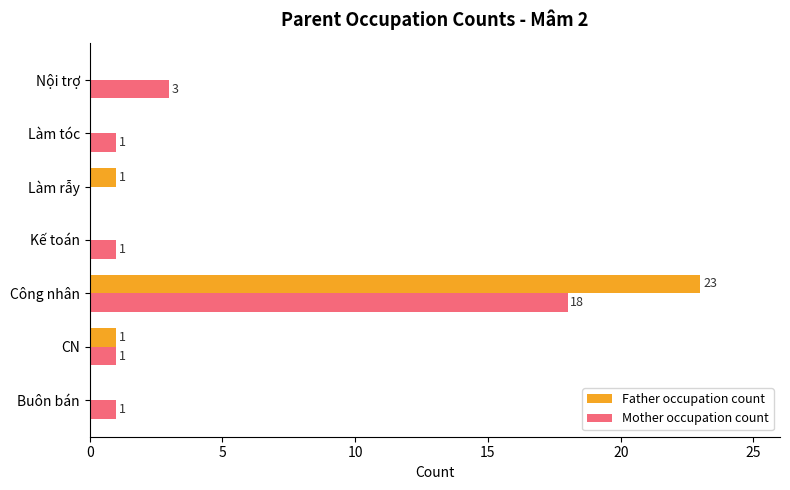

True or false: Father occupation count has a value of 0 at Kế toán.

True